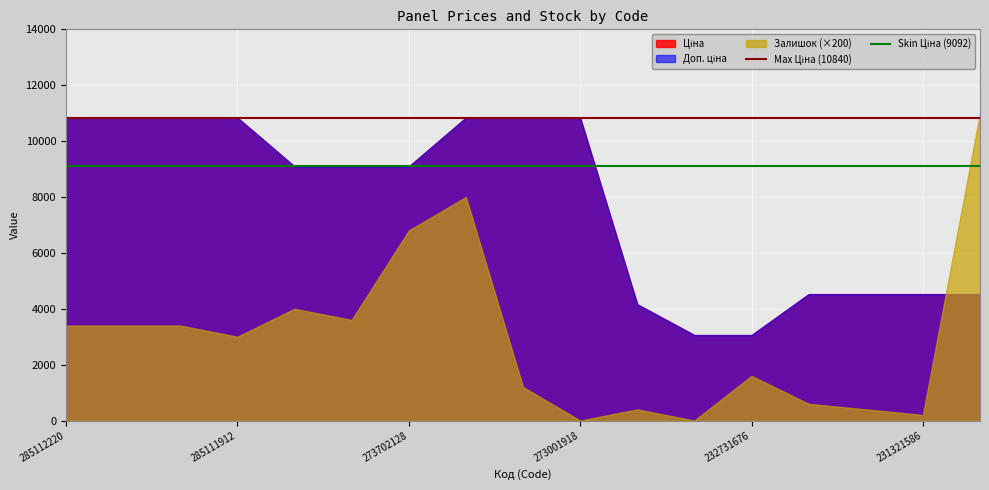

How many distinct data groups are displayed?

3